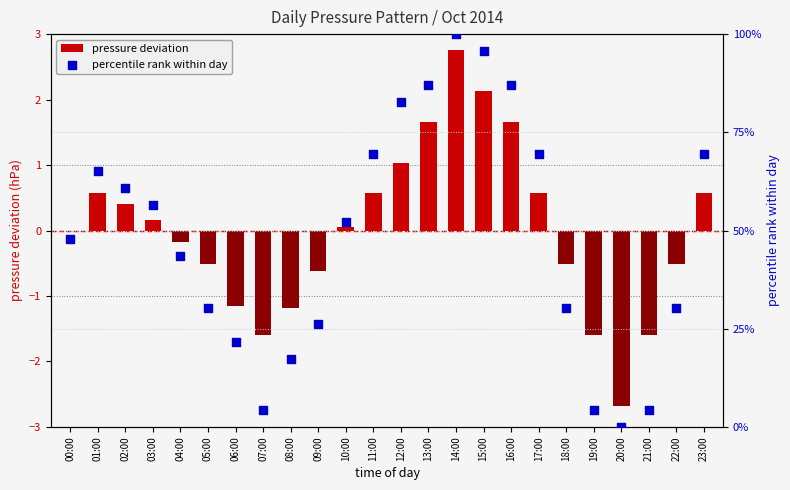

Which series has the largest Y range (max minus min)?

percentile rank within day